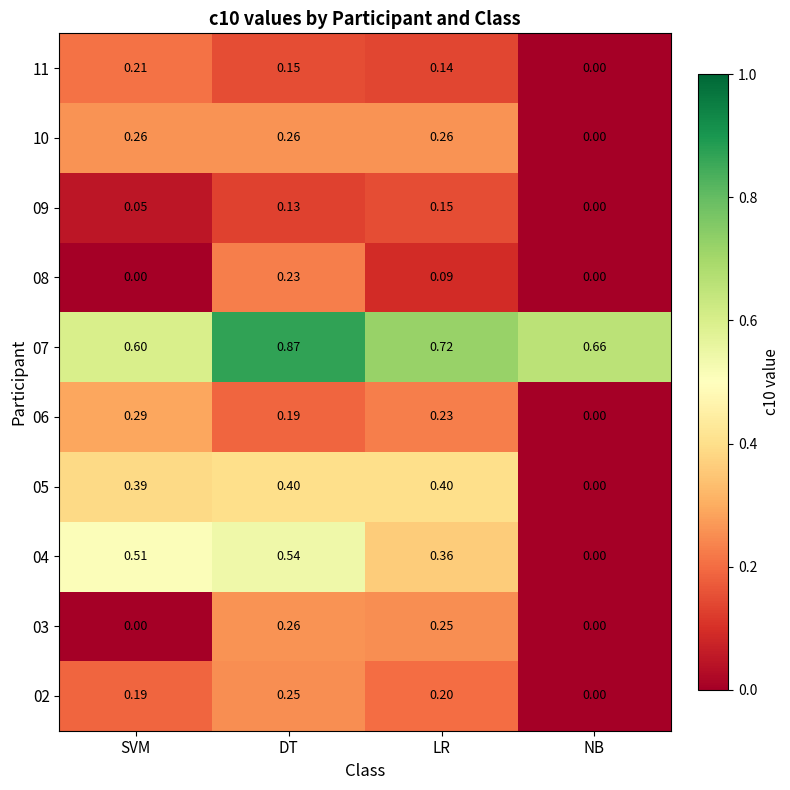

At which category is the sum across all series the highest?

DT